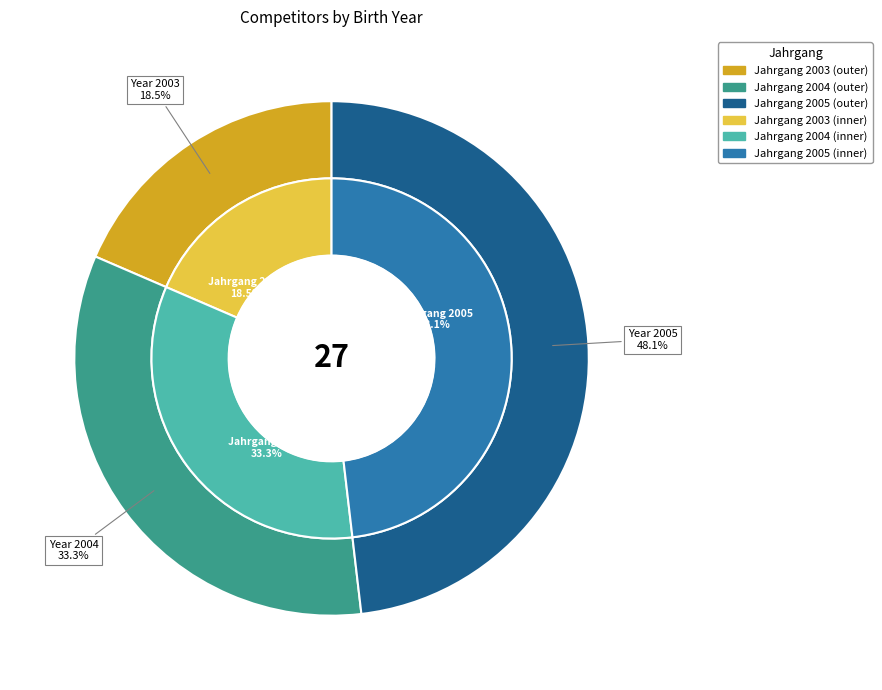

What percentage is the 2004 slice, to the nearest percent?

33%